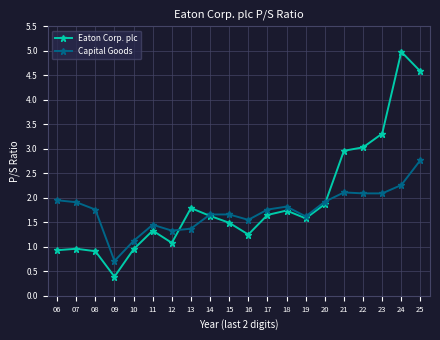

What is the spread (max minus min) of values at 09?

0.3